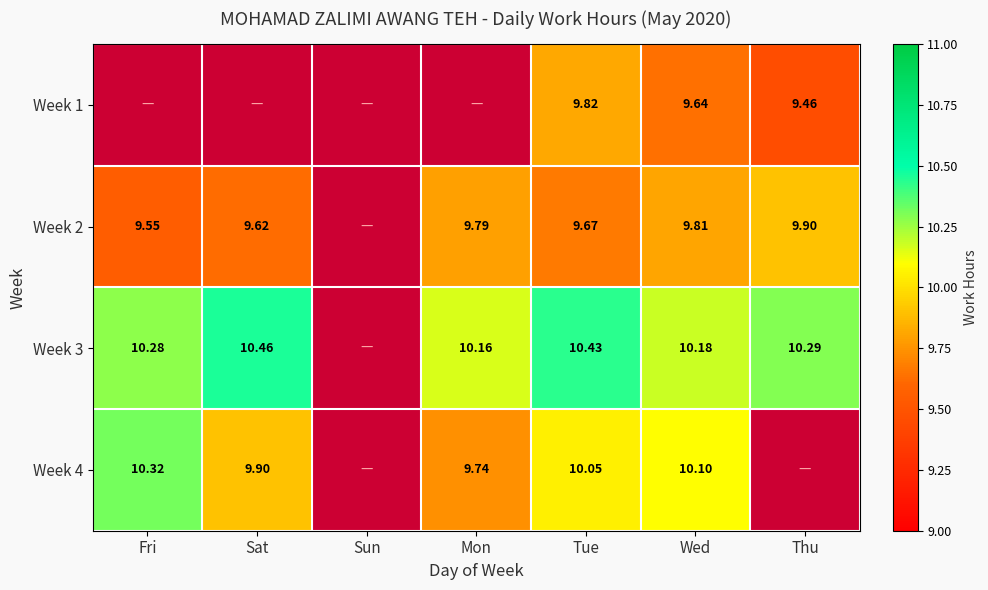

Is the value of Week 3 at Thu greater than the value of Week 2 at Wed?

Yes